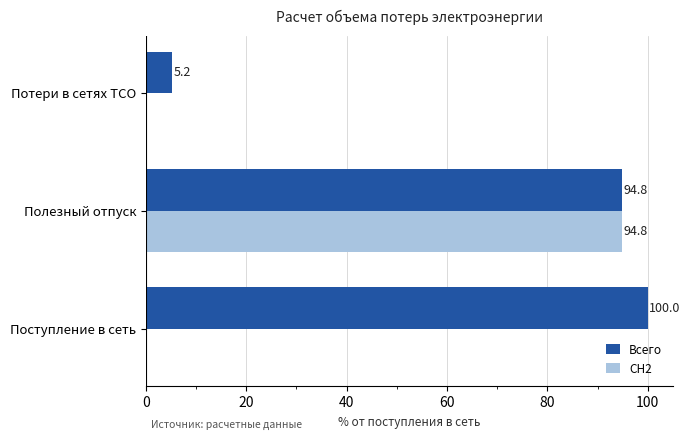

At which category is the sum across all series the highest?

Полезный отпуск